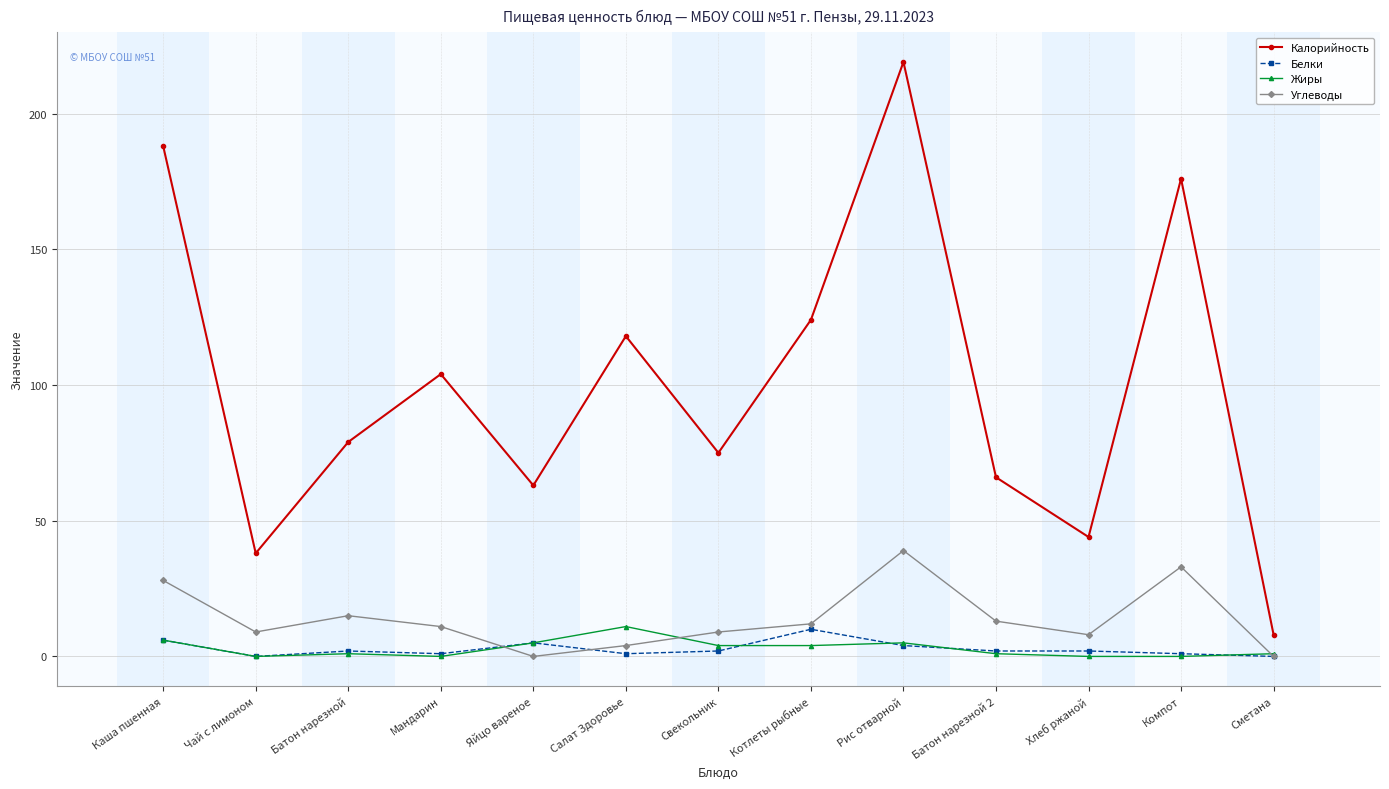

What is the sum of the Калорийность values at Рис отварной and Свекольник?

294